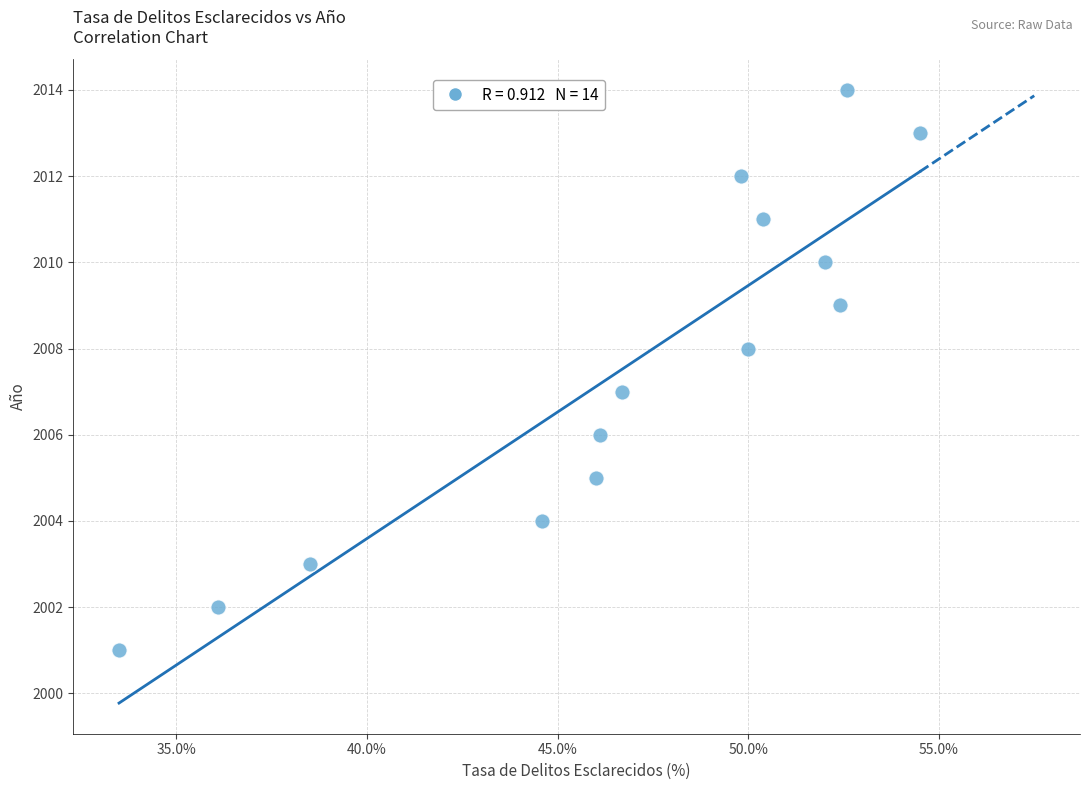

What is the range of Y values (max minus min)?

13